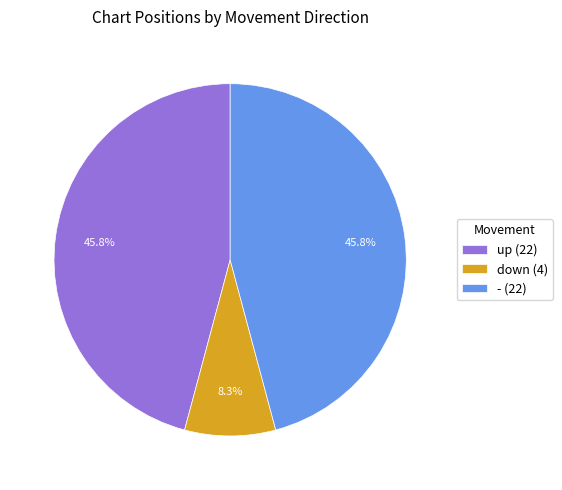

To the nearest percent, what percentage of the pie is up?

46%